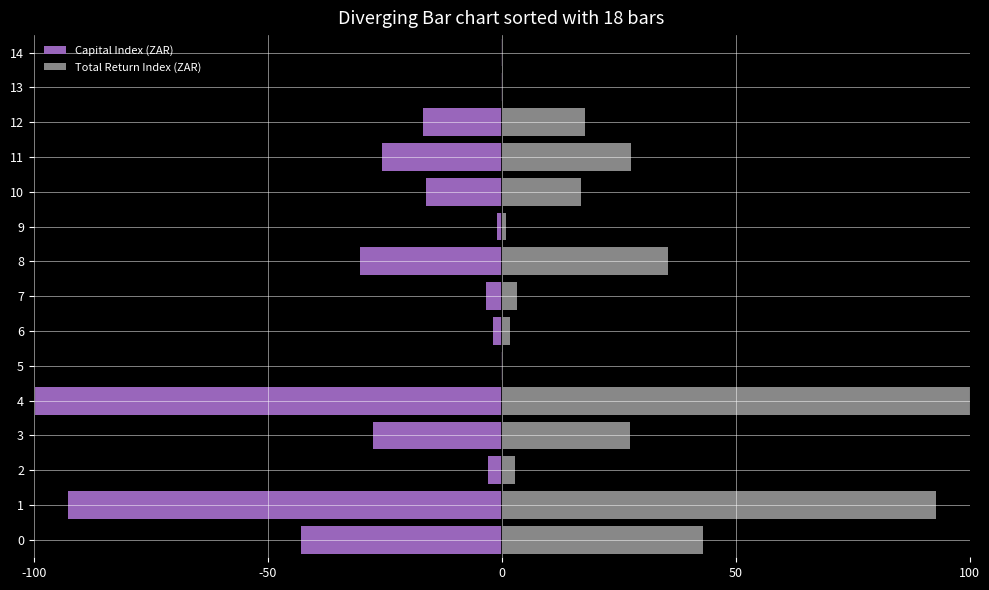

What is the sum of the Total Return Index (ZAR) values at 11 and 6?

29.6